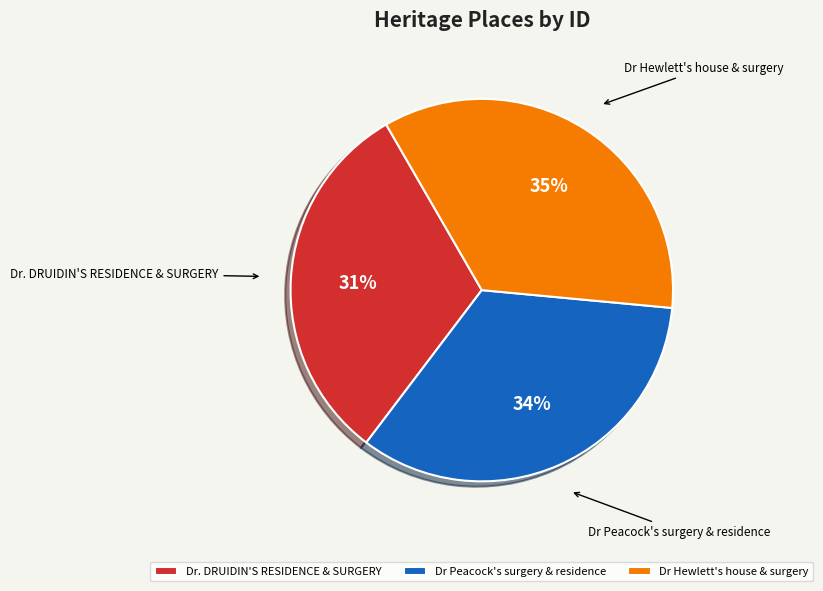

How many segments does this pie chart have?

3